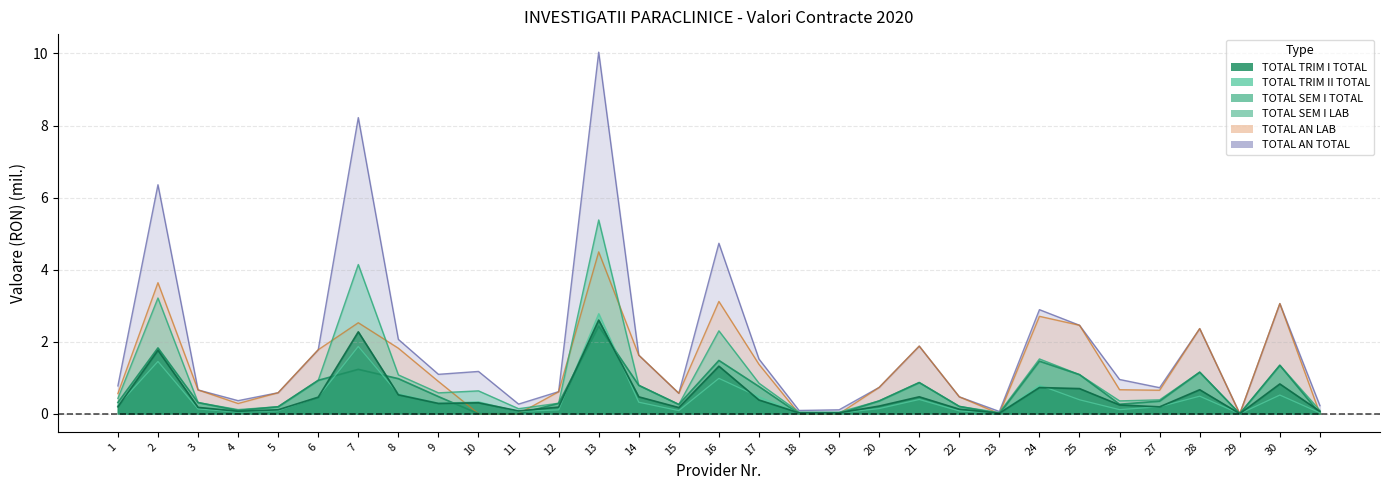

Which series has the widest spread of values?

TOTAL_AN_TOTAL